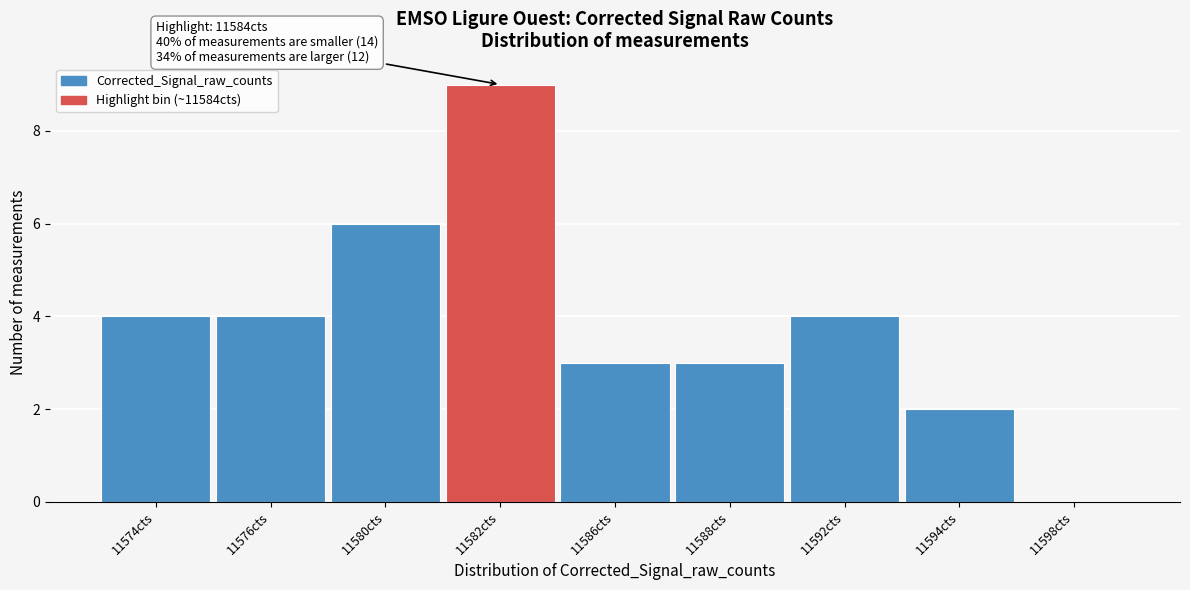

Reading left to right, transcribe all the data shown in this chart.

11574cts=4	11576cts=4	11580cts=6	11582cts=9	11586cts=3	11588cts=3	11592cts=4	11594cts=2	11598cts=0